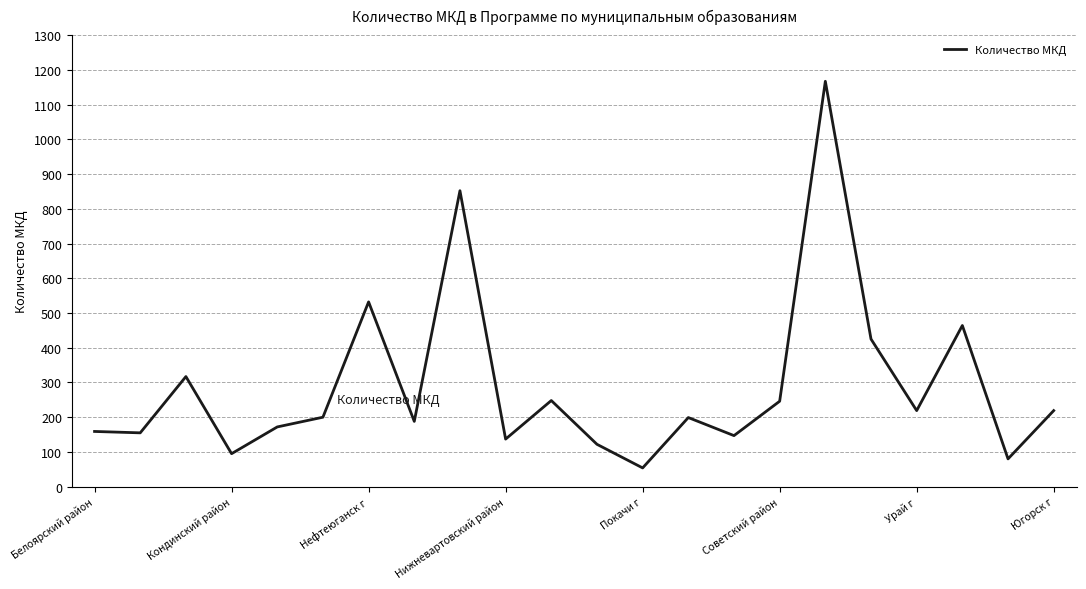

What is the greatest value displayed?

1167